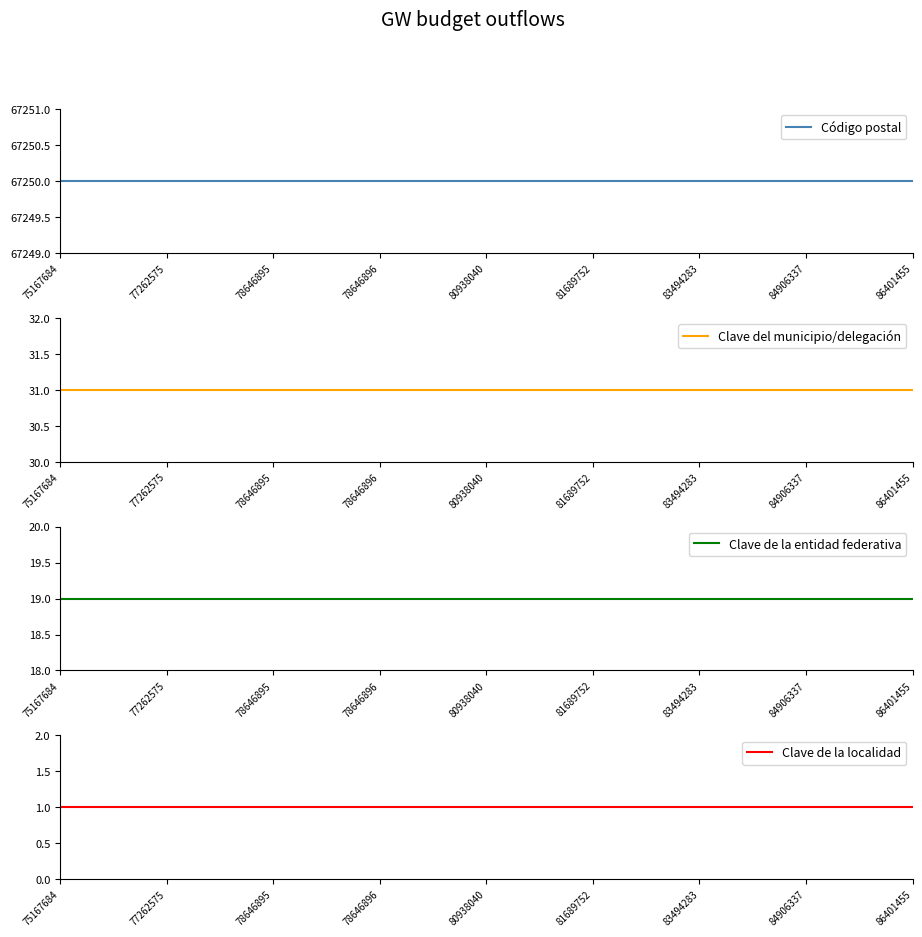

True or false: Clave de la entidad federativa has a value of 4 at 84906337.

False